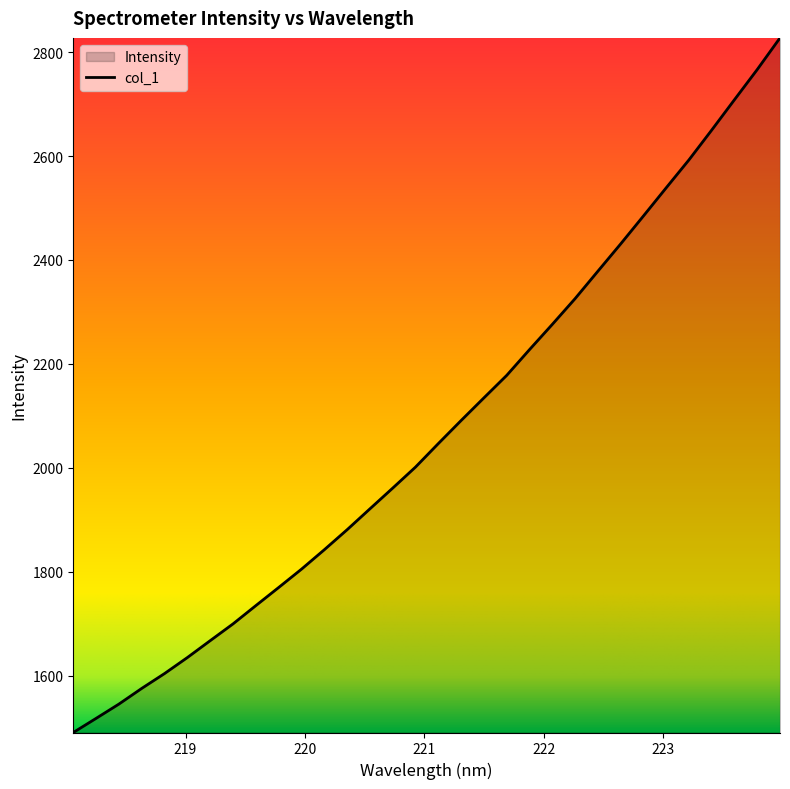

Count the number of data series in this chart.

1